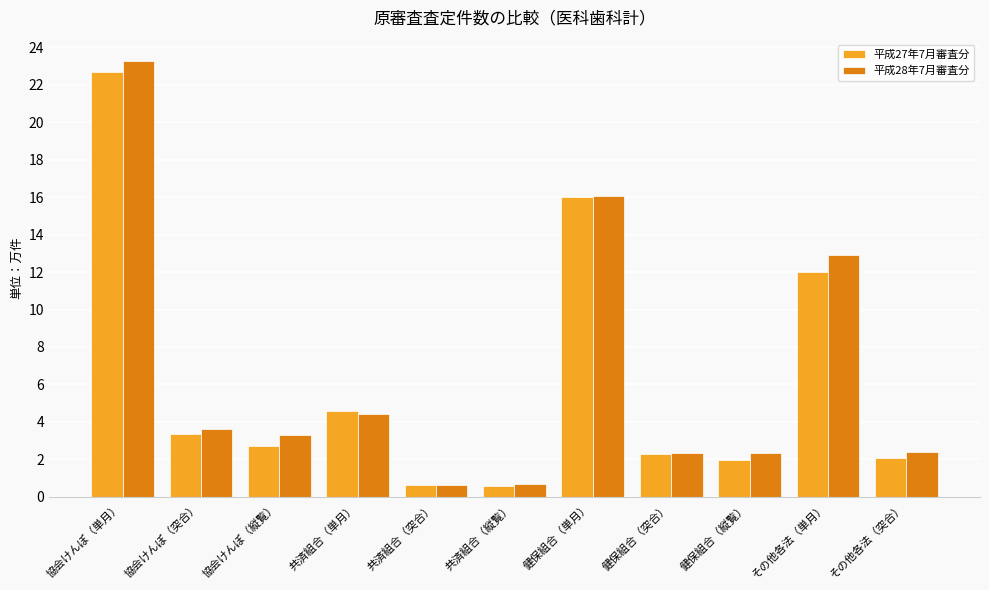

What is the difference between the maximum and second lowest values in the 平成27年7月審査分 series?

22.0